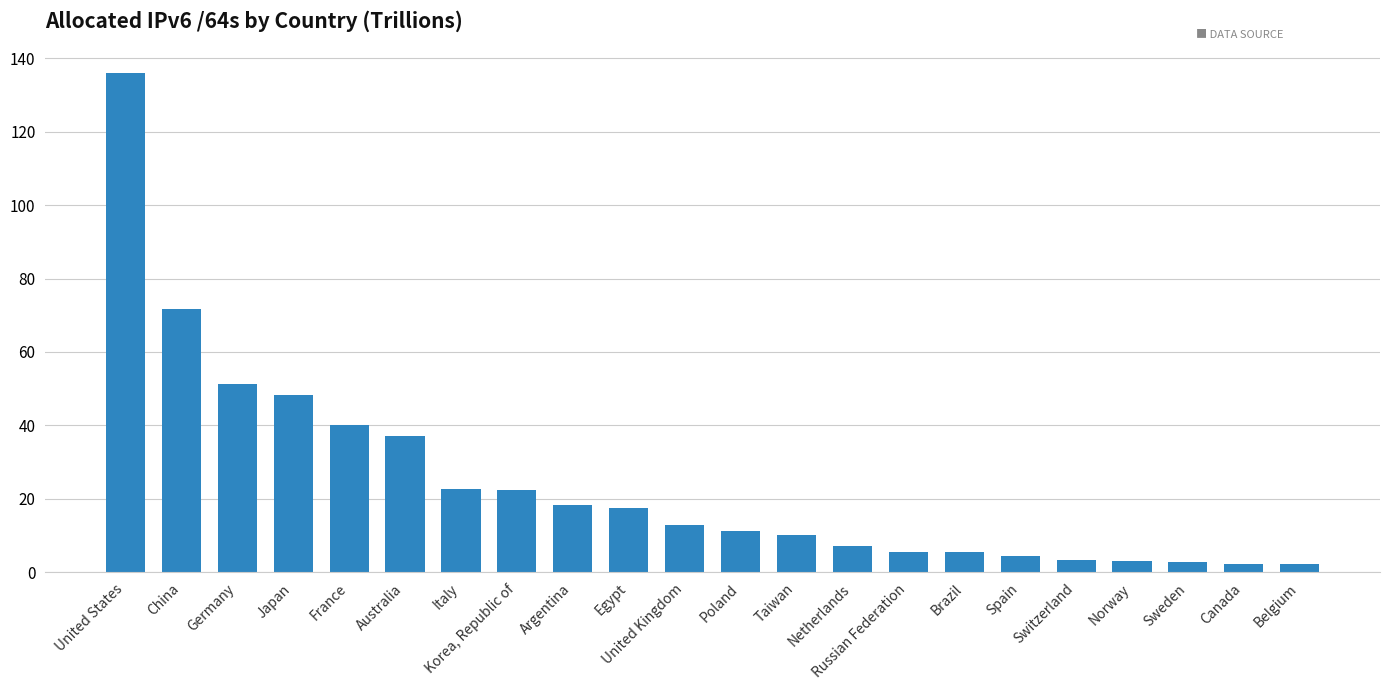

How many bars are there in total?

22